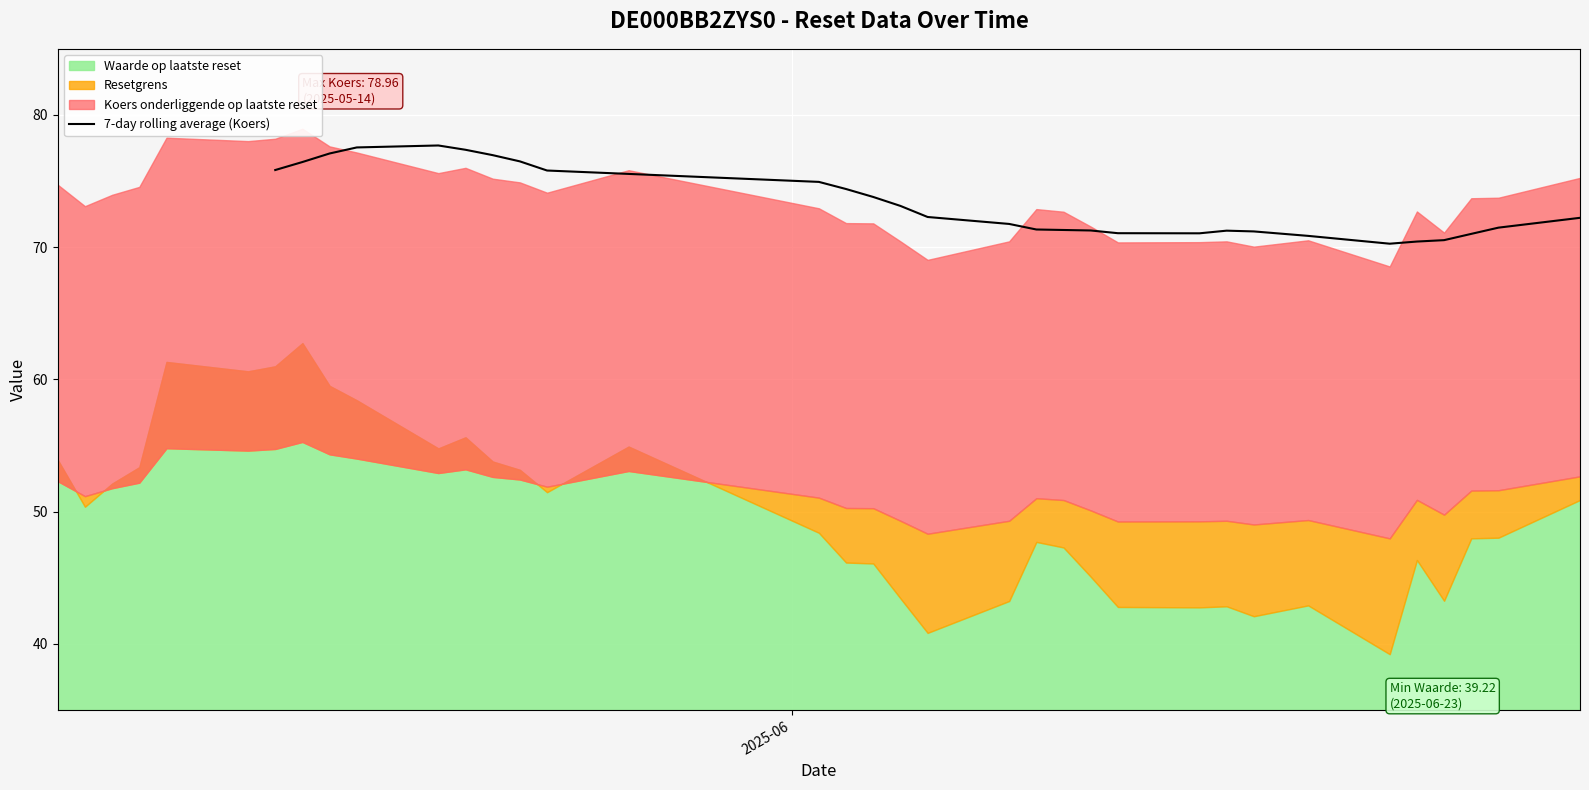

What is the lowest value of the 7-day rolling average (Koers) series?

70.3